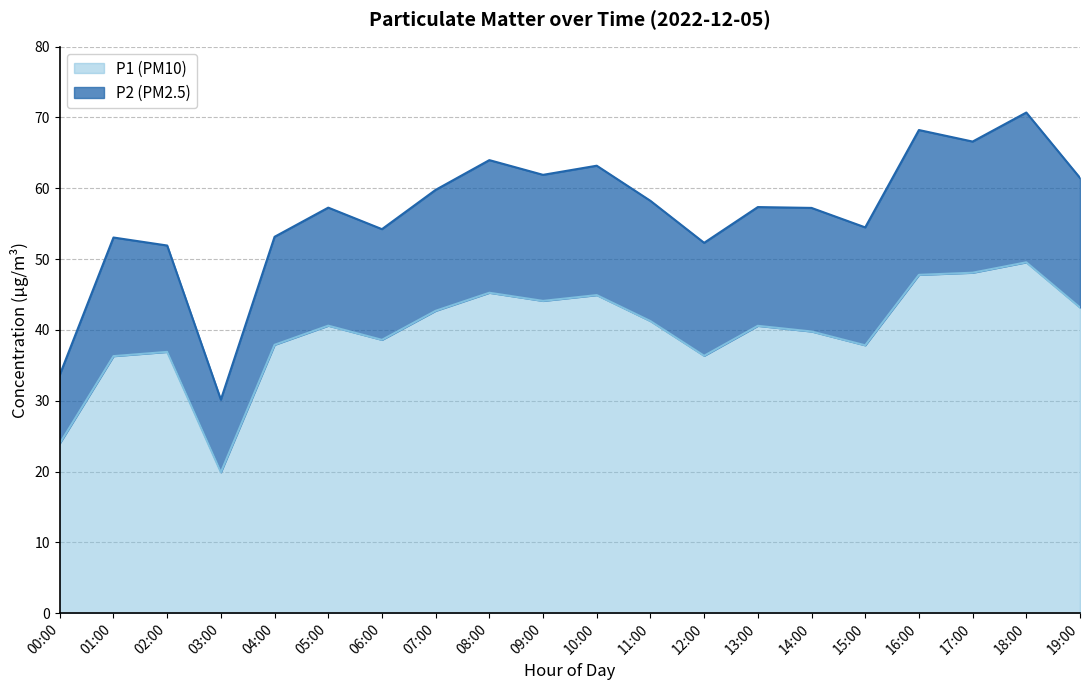

How many lines are shown in the chart?

2